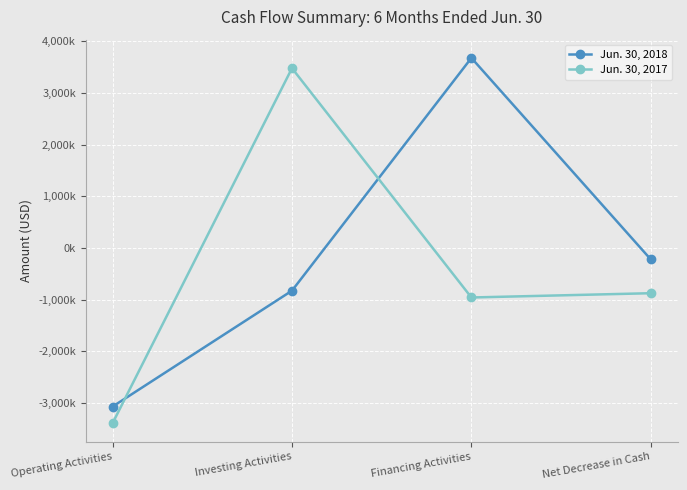

List the series in order of their overall mean, lowest first.

Jun. 30, 2017, Jun. 30, 2018